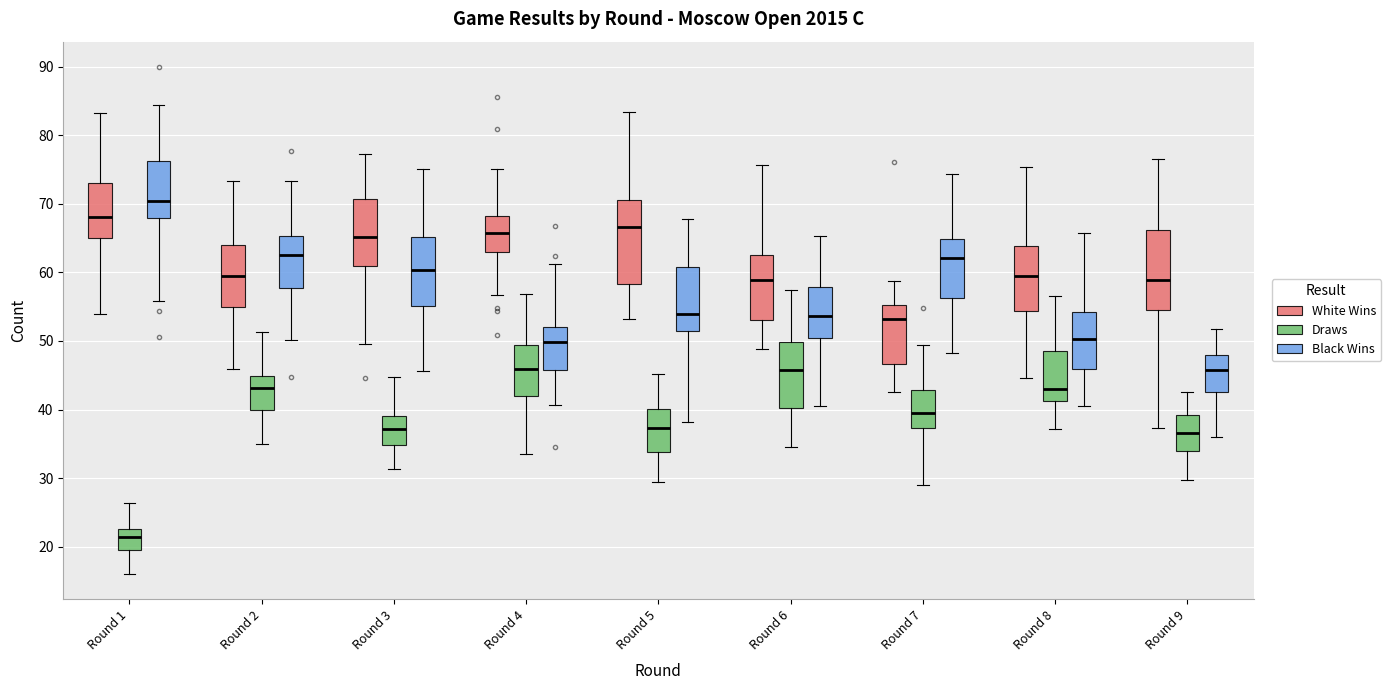

Where is the upper edge of the box for Round 3 (Black Wins) on the y-axis? The values are not printed on the chart, so give them approximately, as read against the axis.

65